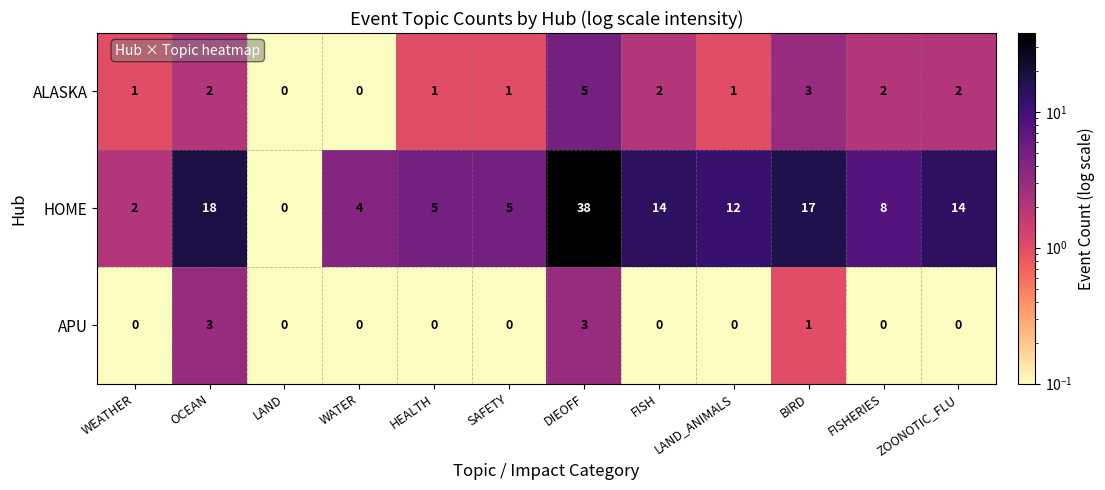

The value of ALASKA at SAFETY is 1. True or false?

True